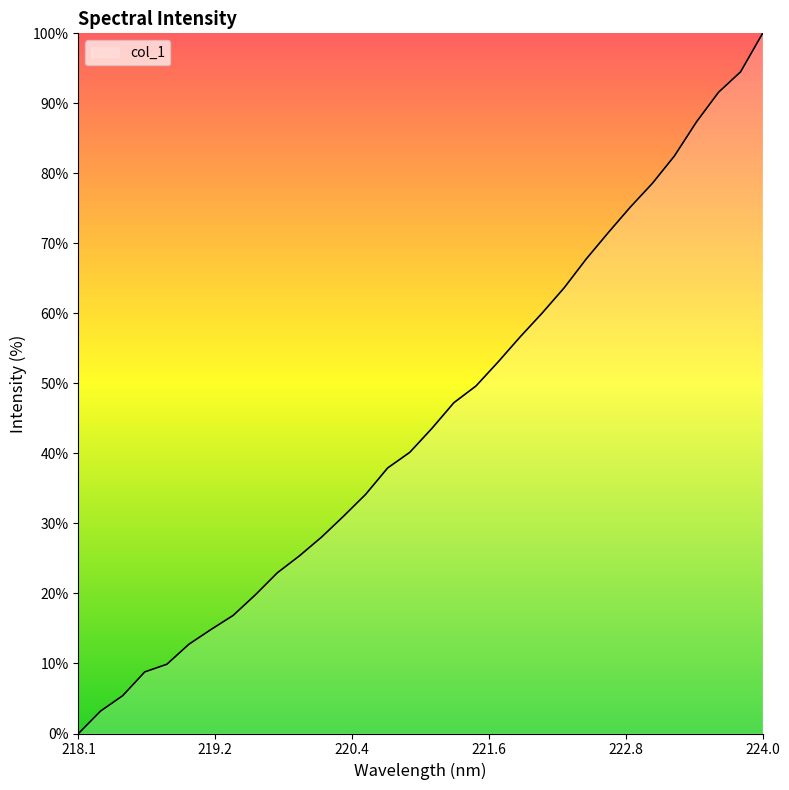

What is the maximum value shown in the chart?

100.0